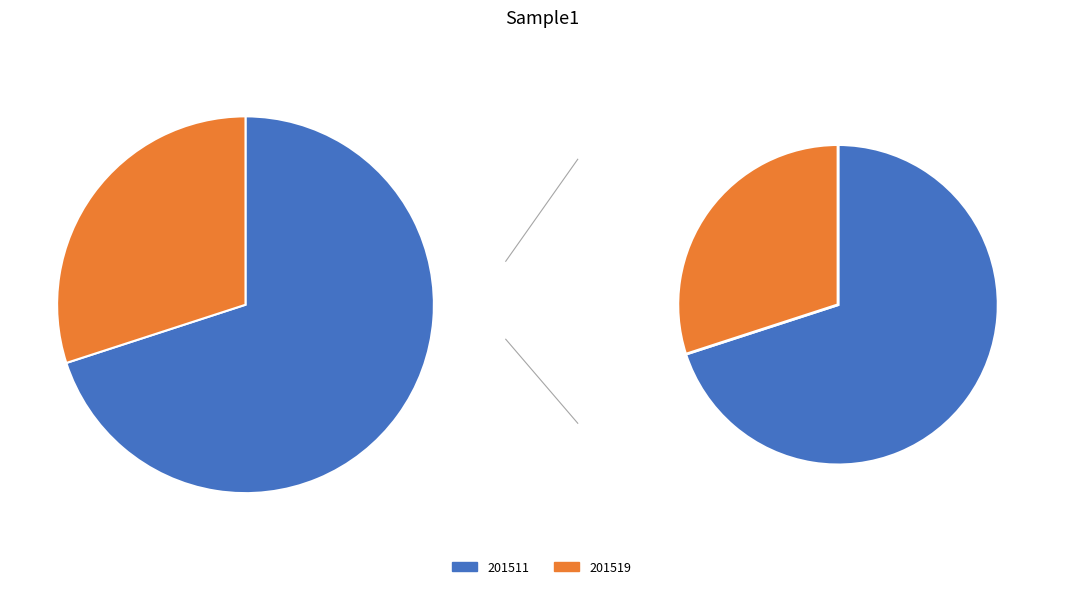

What is the total percentage of 201519 and 201511?

100.0%